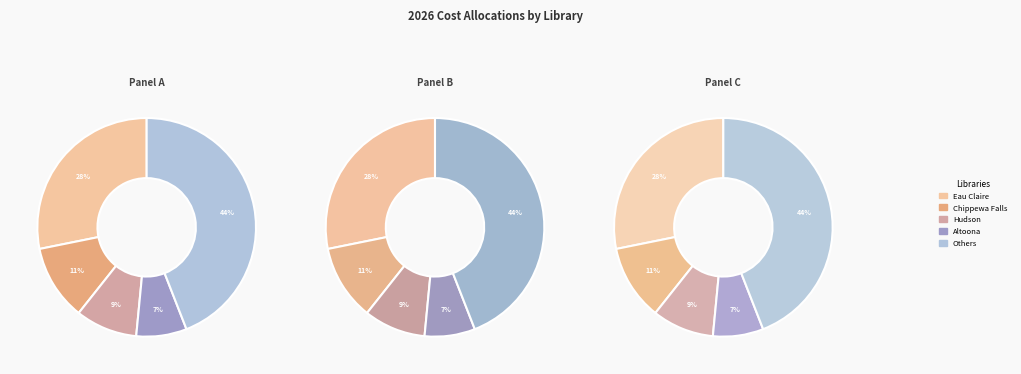

True or false: Eau Claire accounts for 33% of the total.

False